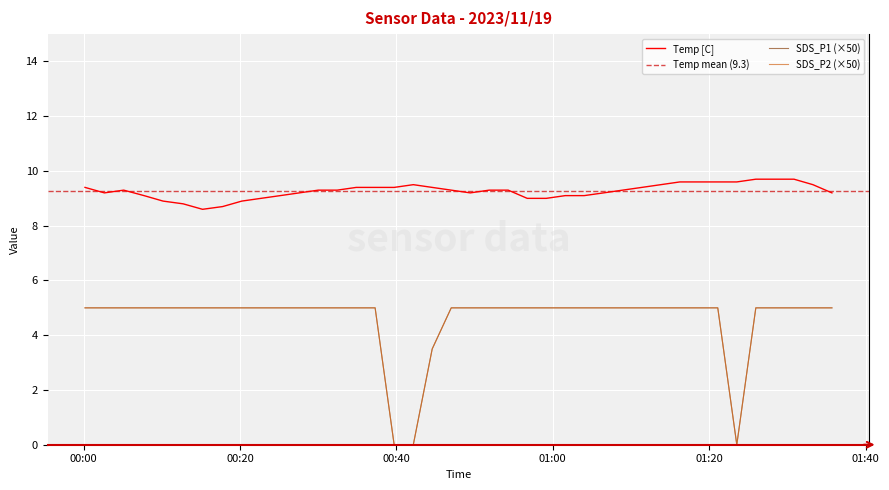

What is the approximate value of SDS_P1 at 2023/11/19 01:35:42?

5.0